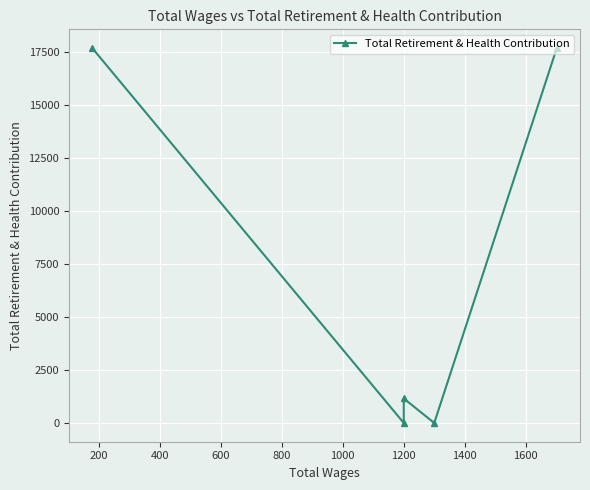

How many values exceed 1154?

2